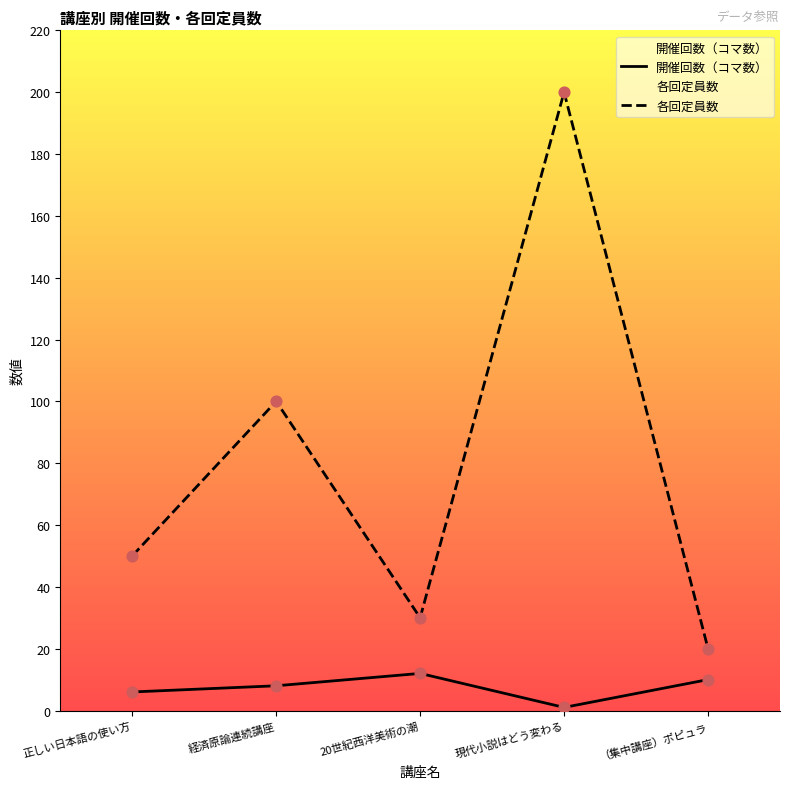

Which series reaches the minimum Y coordinate?

開催回数（コマ数）